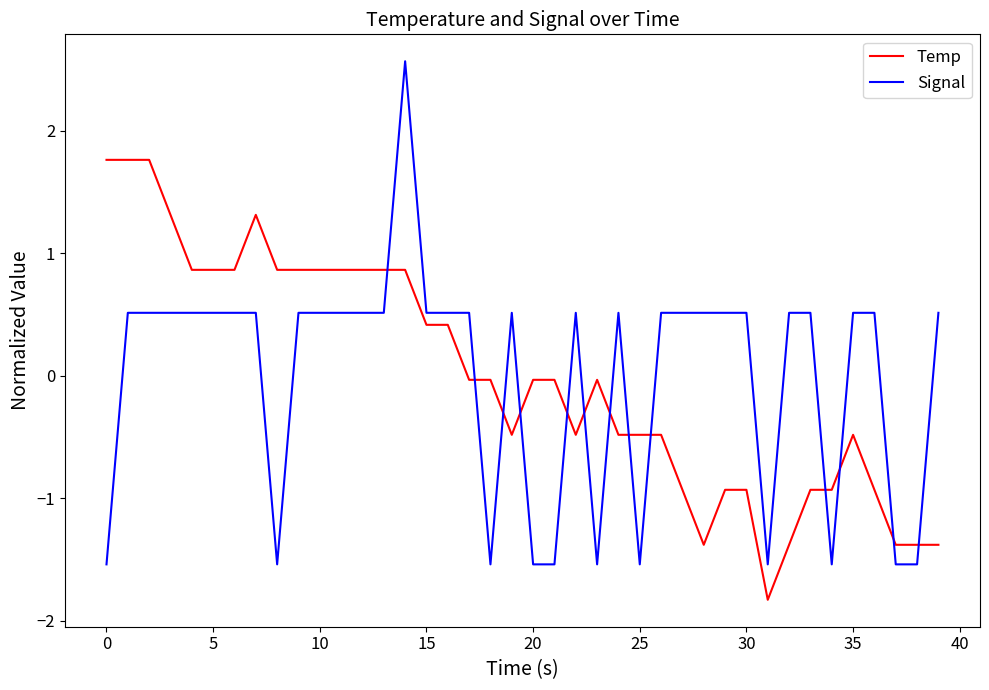

Which series has the widest spread of values?

Signal